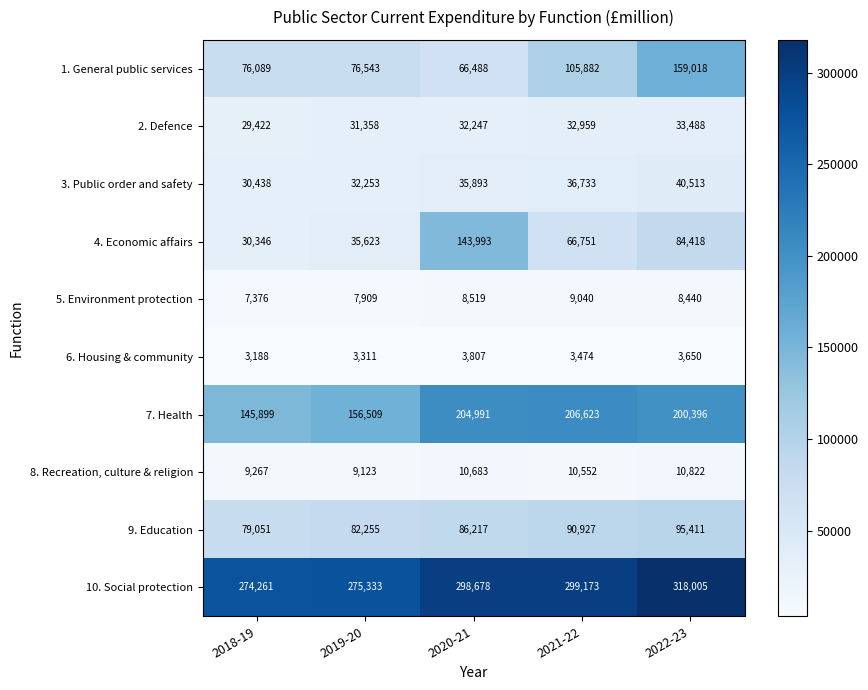

The 1. General public services series shows 110862 at 2019-20. True or false?

False